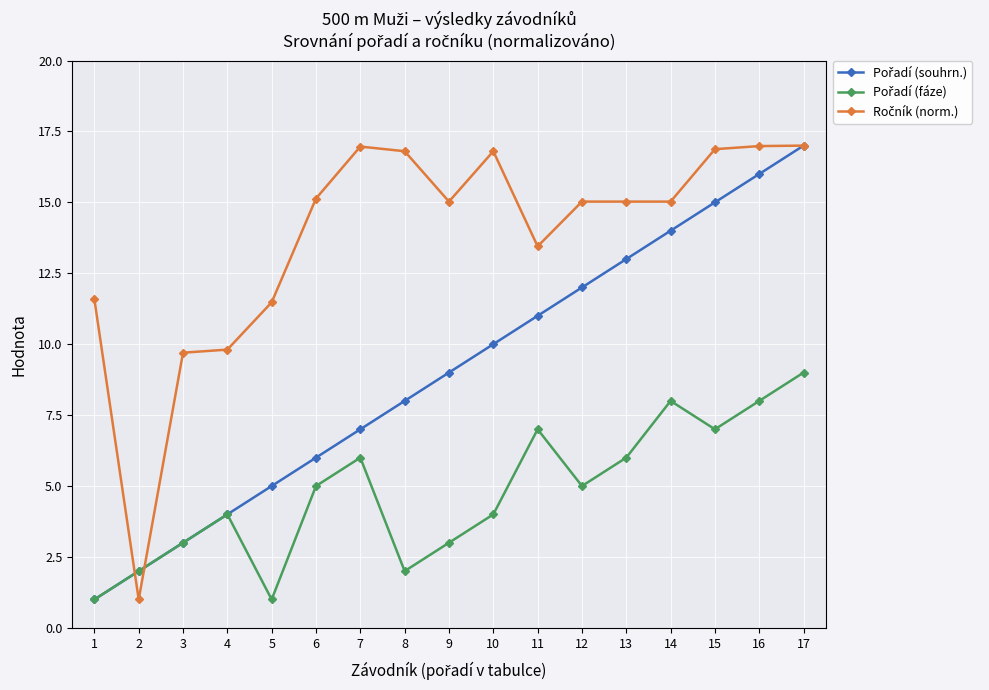

What is the difference between the highest and lowest values at 9?

12.0